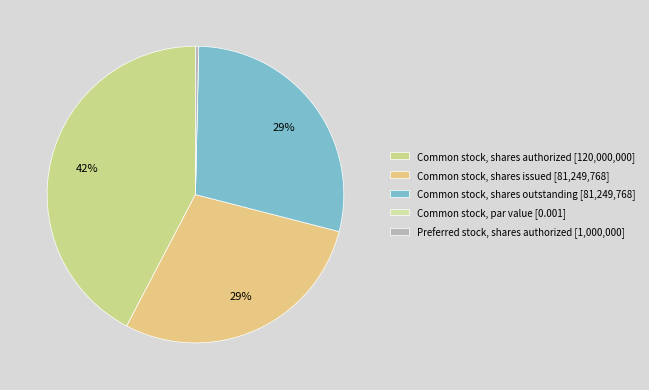

Is the sum of Common stock, shares issued and Common stock, shares outstanding greater than half?

Yes